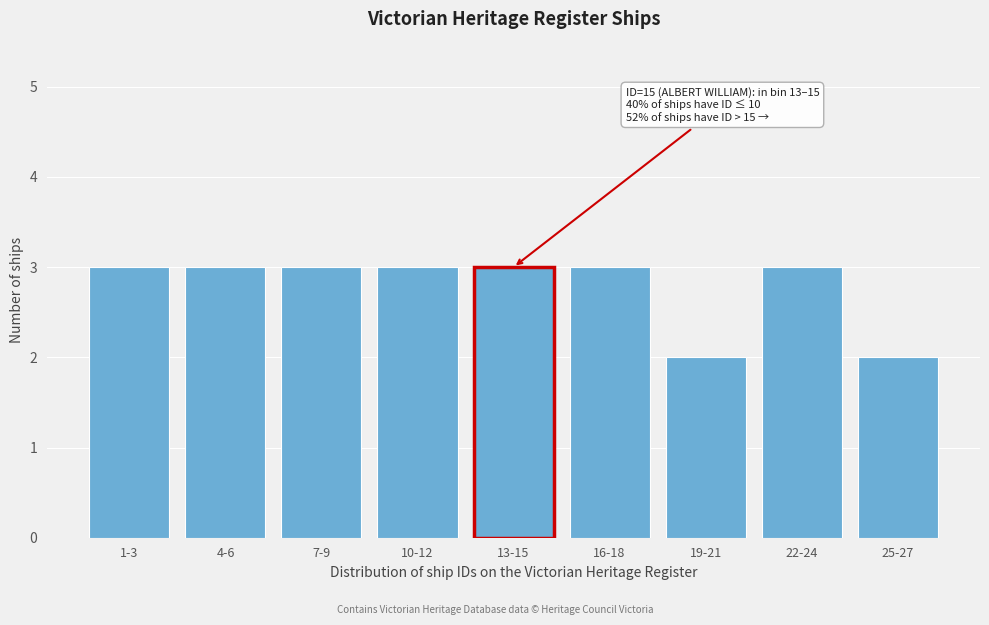

Reading left to right, list all the values displayed in this chart.

1-3=3	4-6=3	7-9=3	10-12=3	13-15=3	16-18=3	19-21=2	22-24=3	25-27=2